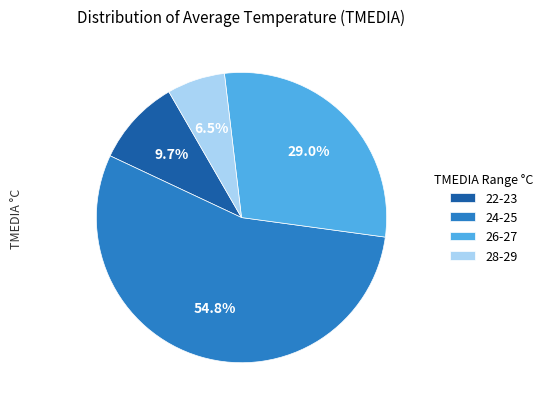

Which slice is the smallest?

28-29